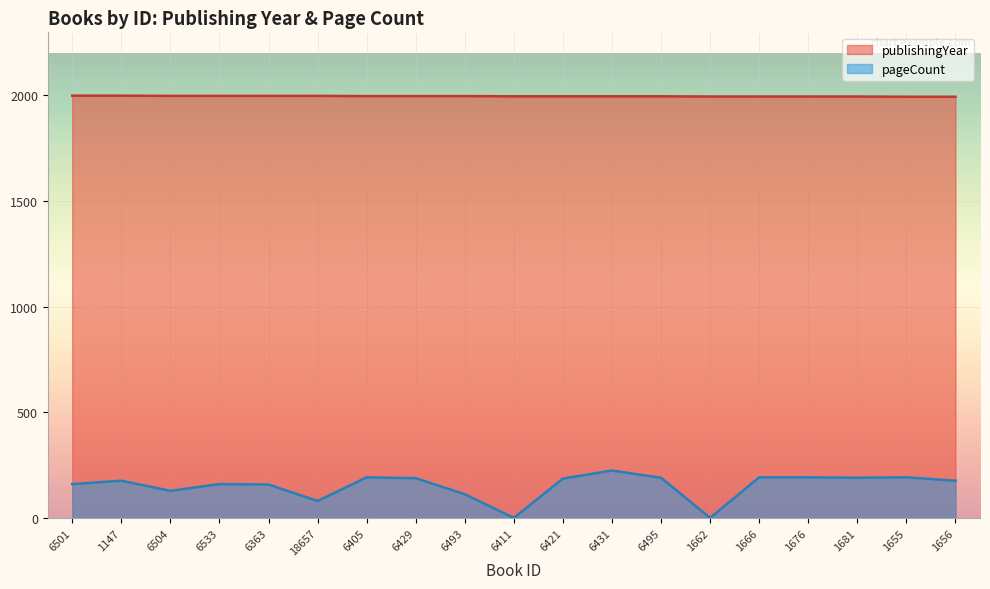

What is the label of the 16th point from the right?

6533